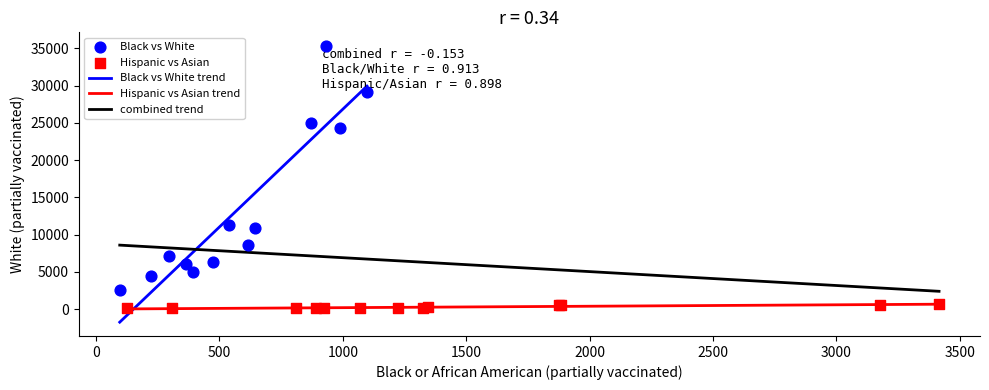

Which series reaches the minimum Y coordinate?

Hispanic vs Asian